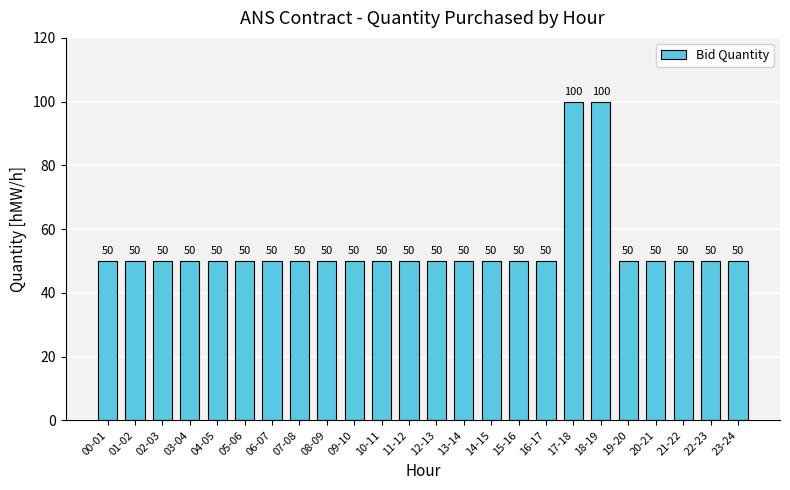

What is the greatest value displayed?

100